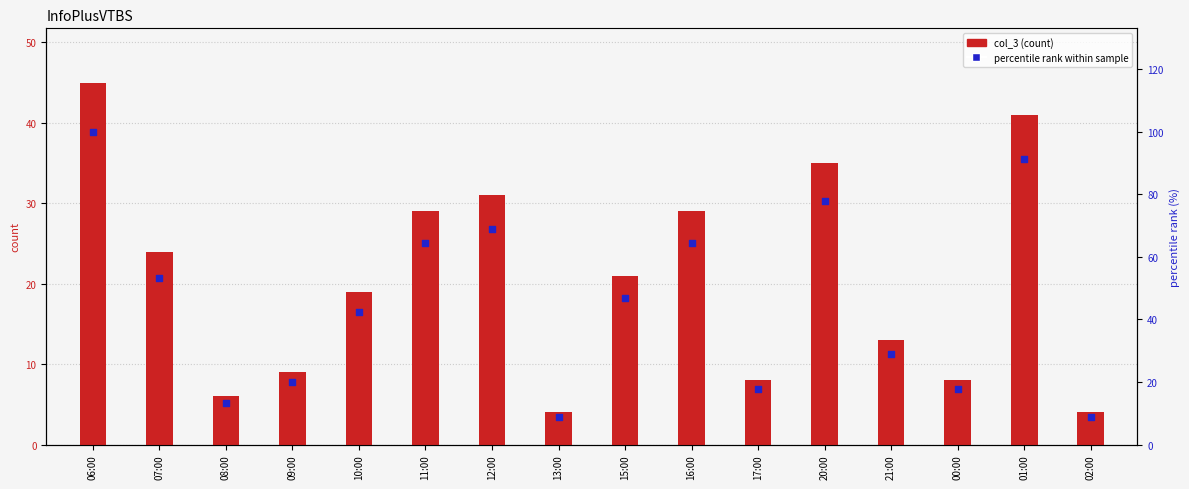

What are all the series names shown in the legend?

col_3, percentile rank